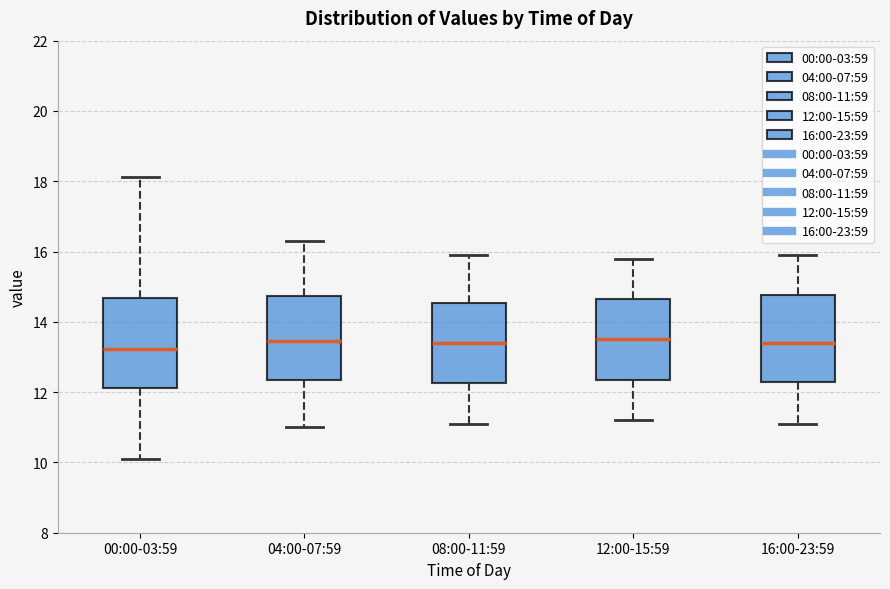

Reading left to right, read every box against the y-axis: the position of its median line, the range the box covers, and the ends of its whiskers. The values are not printed on the chart, so give them approximately, as read against the axis.

00:00-03:59: median 13.2, box 12.2 to 14.6, whiskers 10.2 to 18.2
04:00-07:59: median 13.4, box 12.4 to 14.8, whiskers 11.0 to 16.4
08:00-11:59: median 13.4, box 12.2 to 14.6, whiskers 11.2 to 16.0
12:00-15:59: median 13.6, box 12.4 to 14.6, whiskers 11.2 to 15.8
16:00-23:59: median 13.4, box 12.4 to 14.8, whiskers 11.2 to 16.0